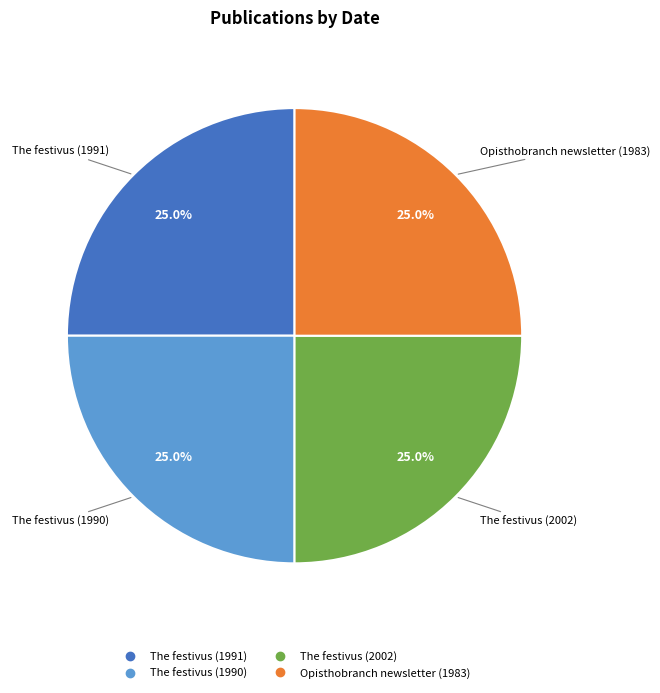

What is the ratio of the value at The festivus (1991) to the value at The festivus (1990)?

1.0